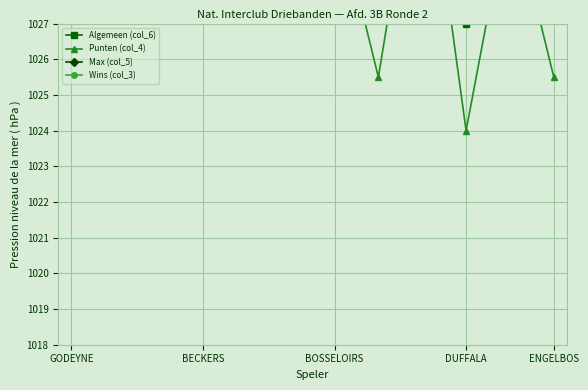

Which series has the largest range (max minus min)?

Algemeen (col_6)